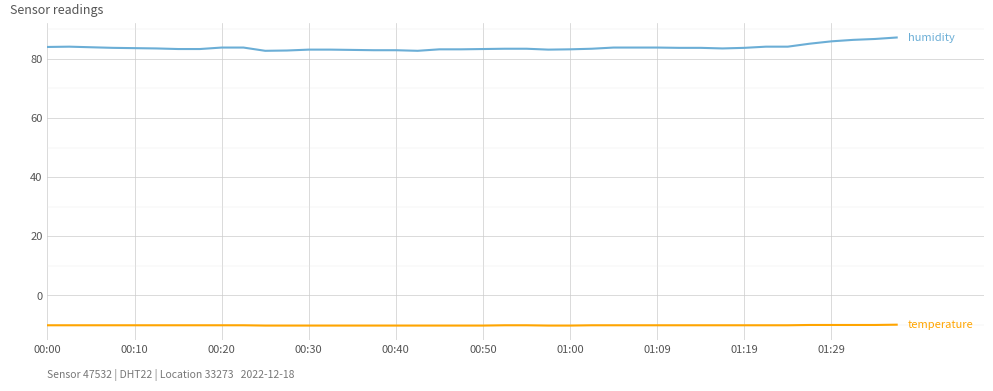

What is the minimum value shown in the chart?

-10.2